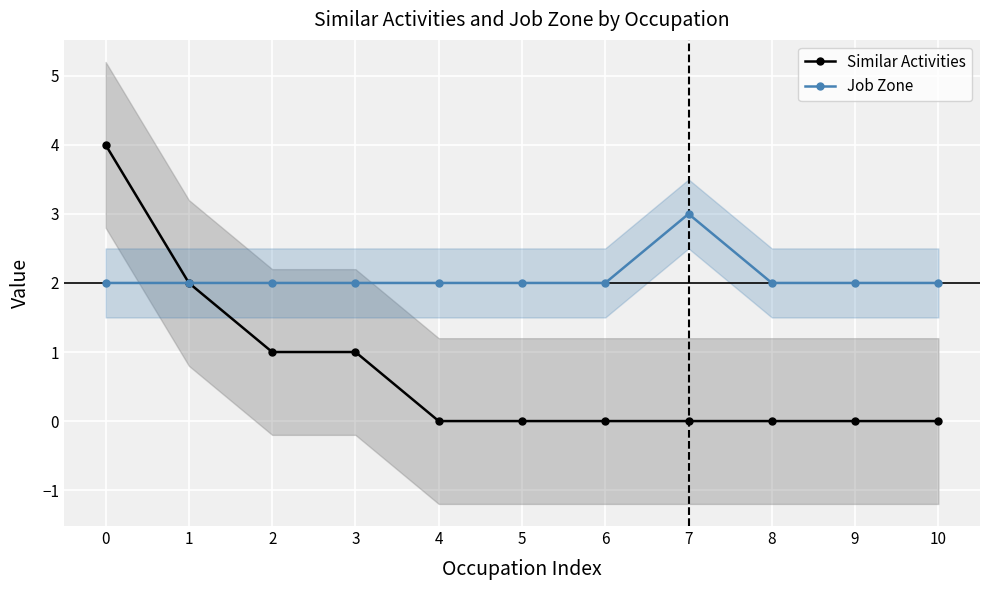

Which series has the largest total across all categories?

Job Zone